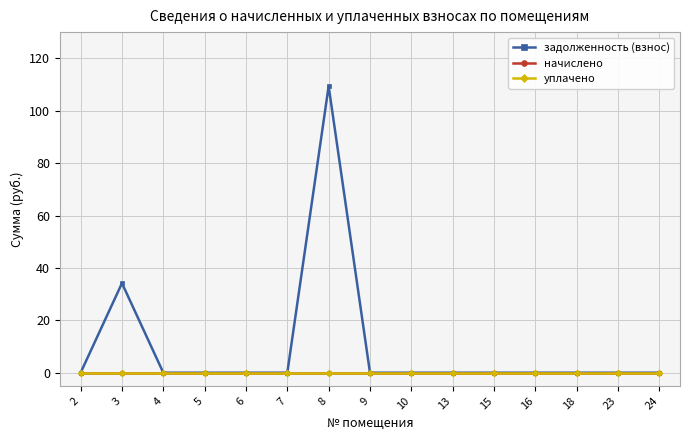

Is this an area chart (filled region under the line)?

No